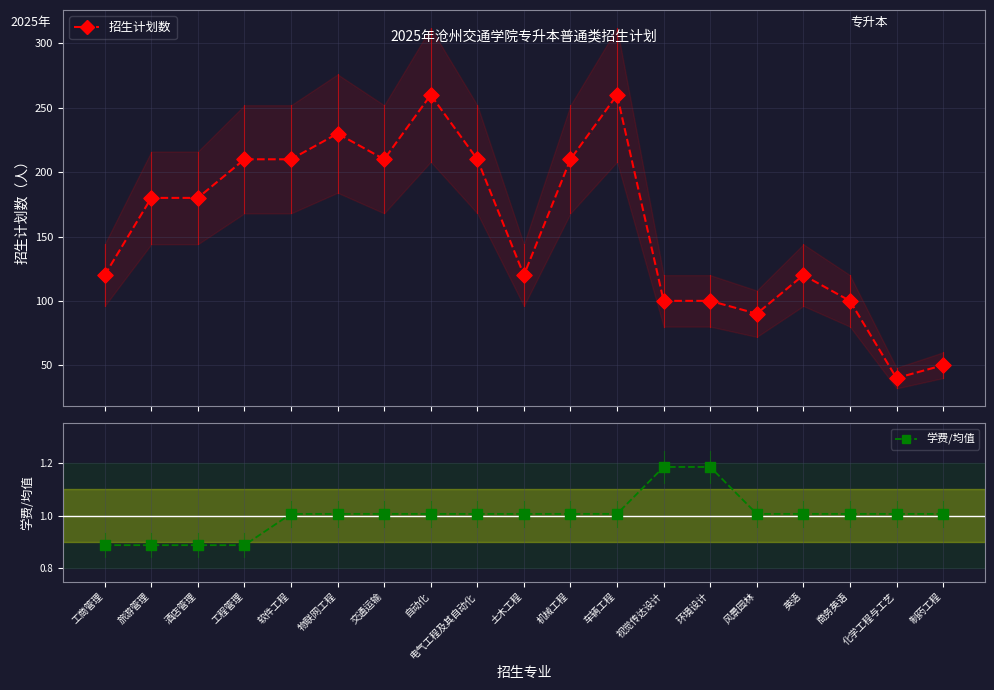

Which series has the largest total across all categories?

招生计划数